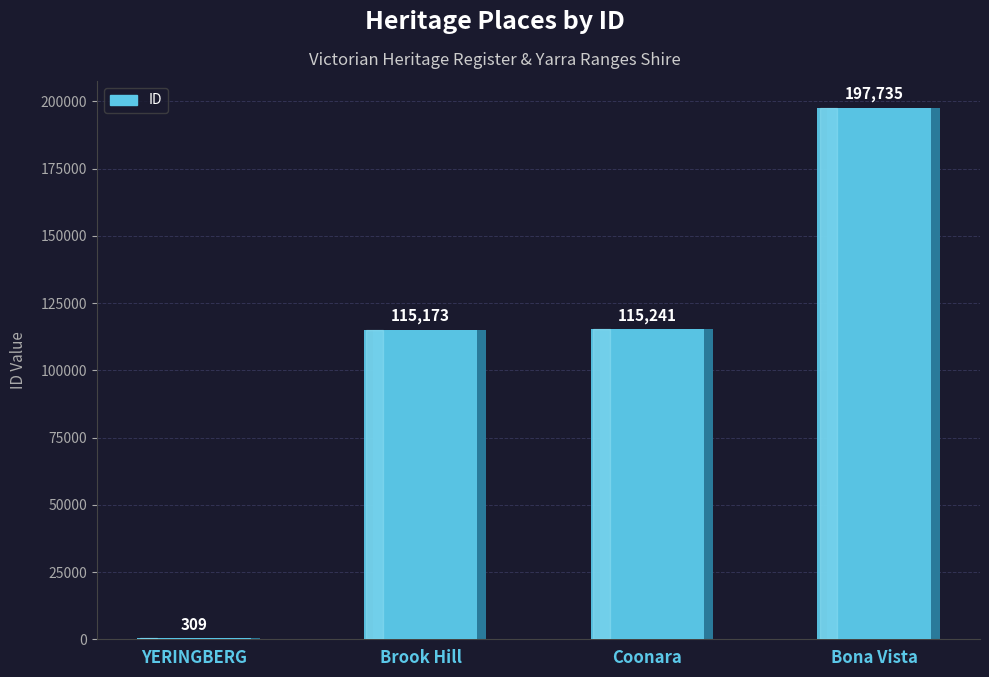

What is the average value?

107114